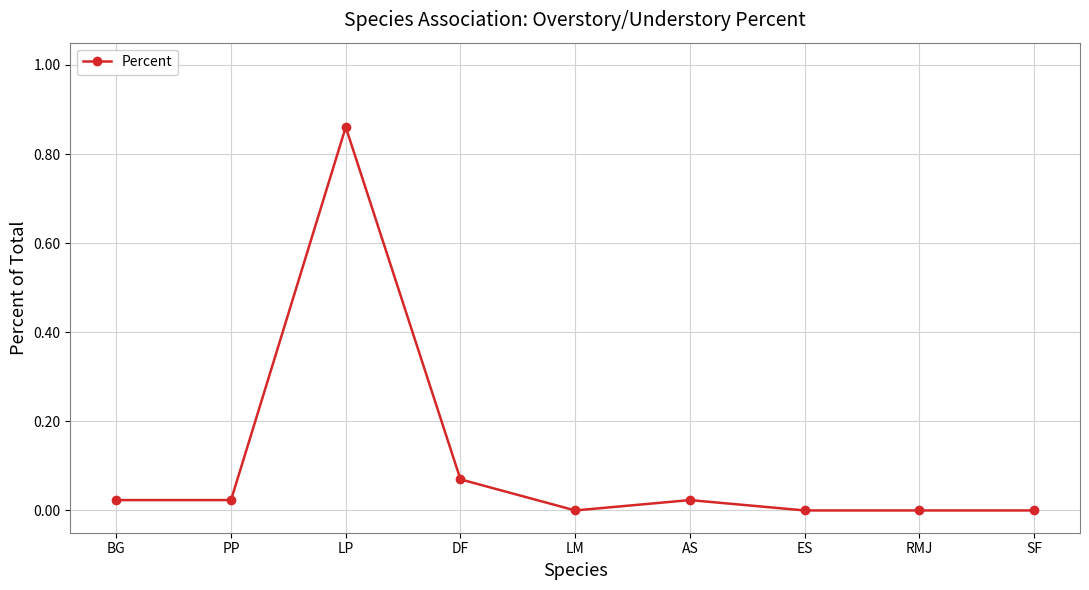

The chart shows a value of 0.3 at ES. True or false?

False